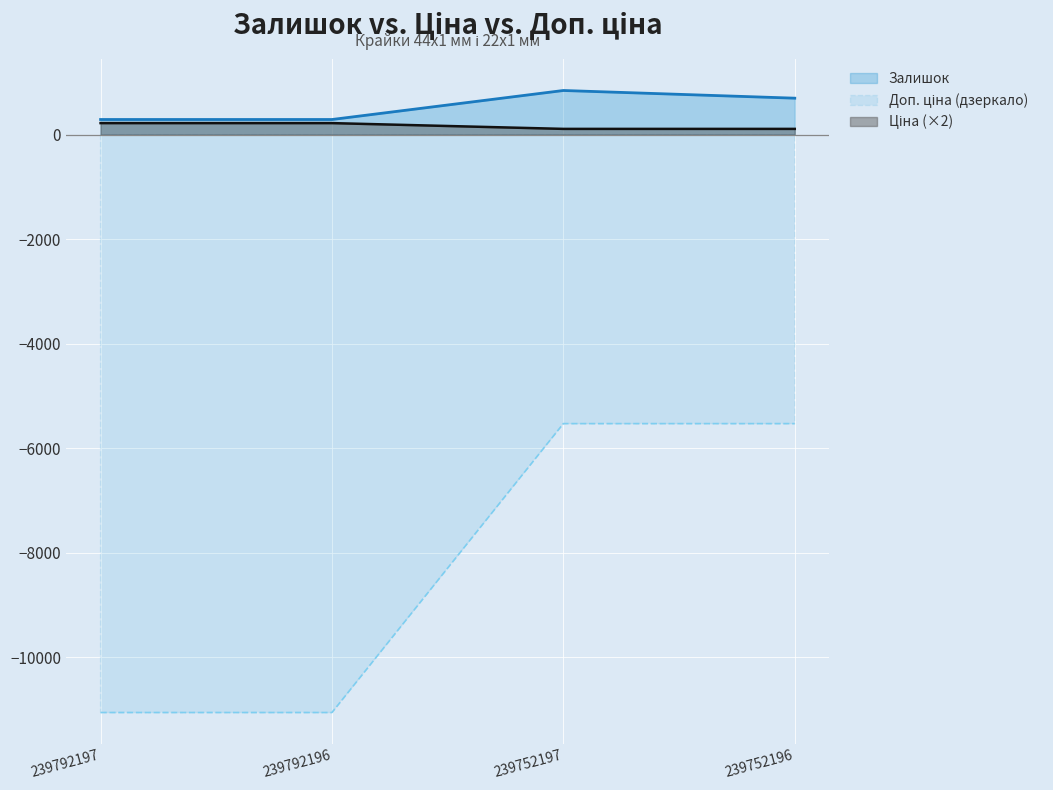

What is the sum of all Залишок values?

2123.0